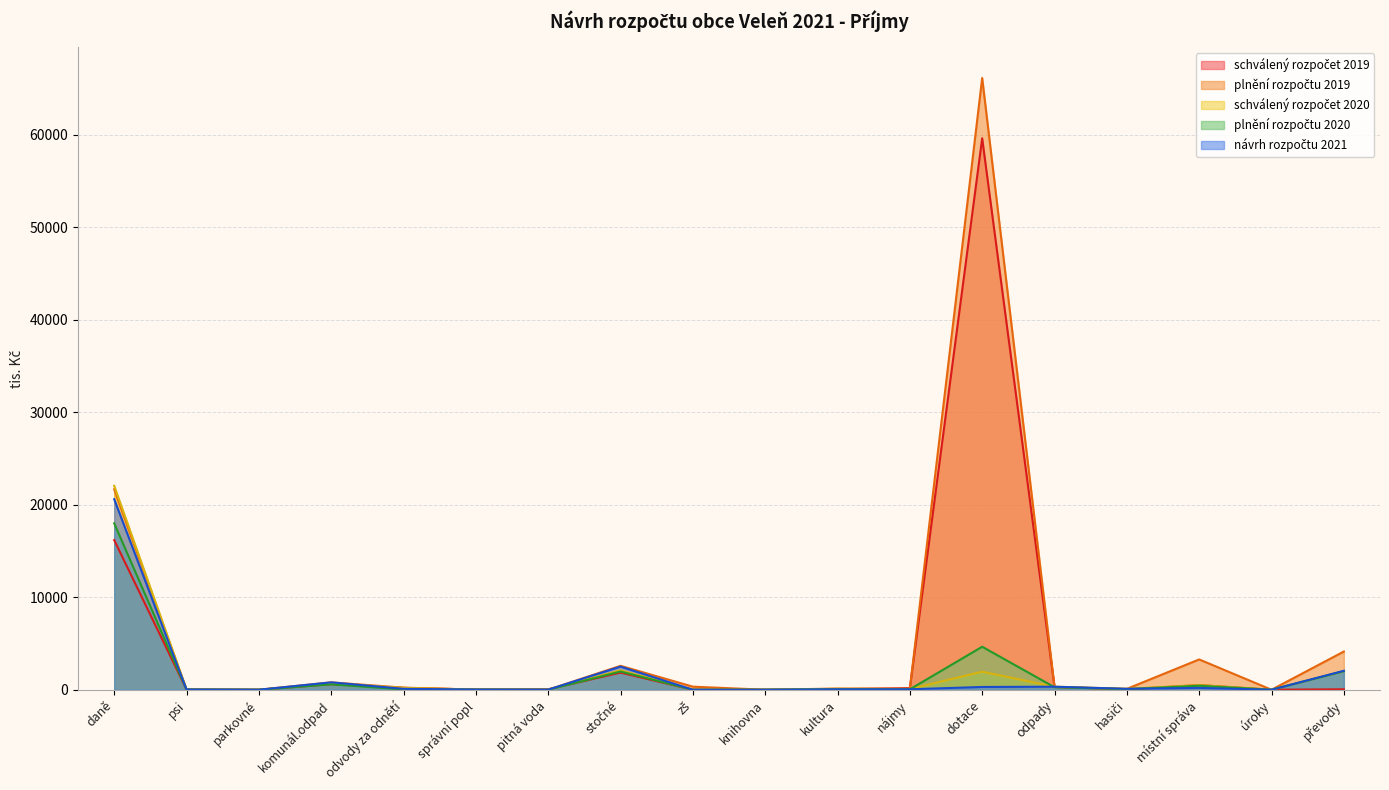

At which label is plnění rozpočtu 2020 closest to 8995?

dotace